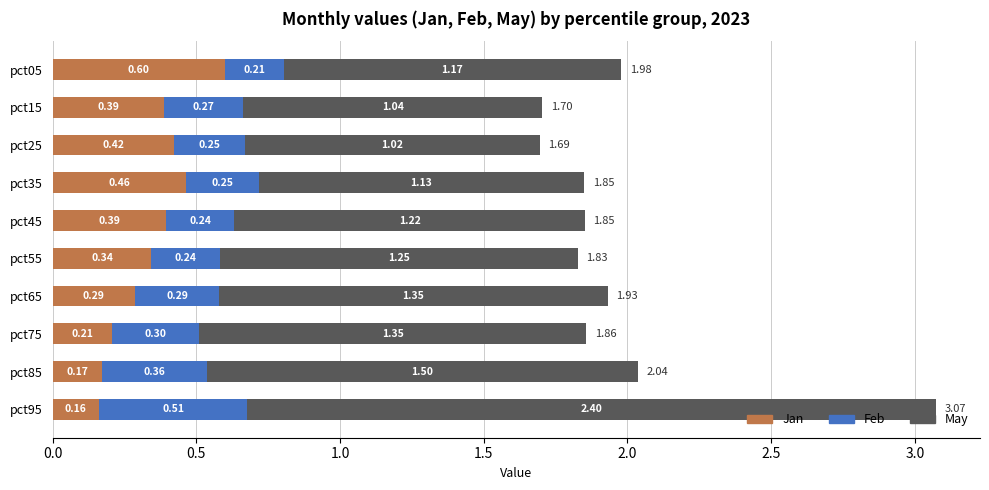

What is the total value across all series at pct25?

1.7